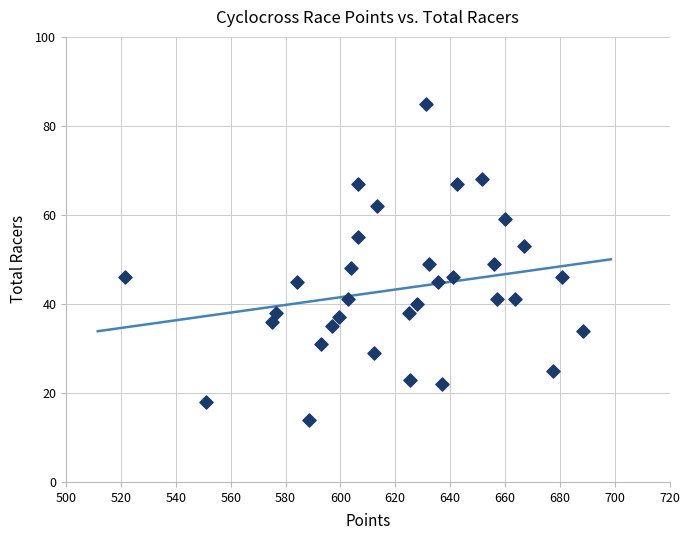

What is the range of Y values (max minus min)?

71